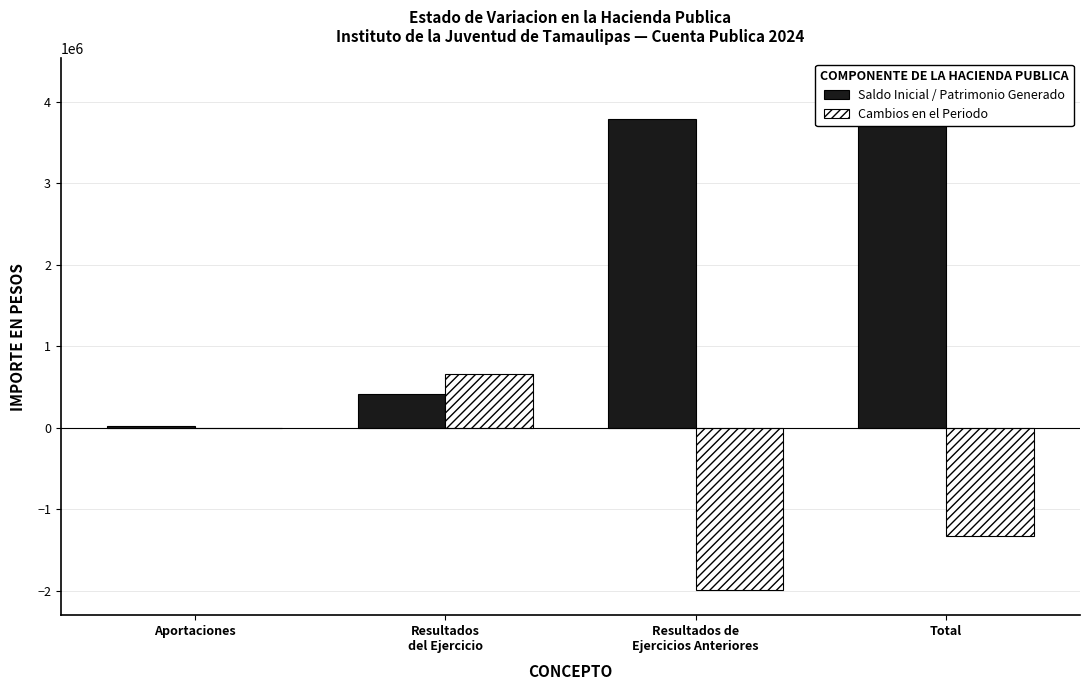

What are all the series names shown in the legend?

Saldo Inicial / Patrimonio Generado, Cambios en el Periodo